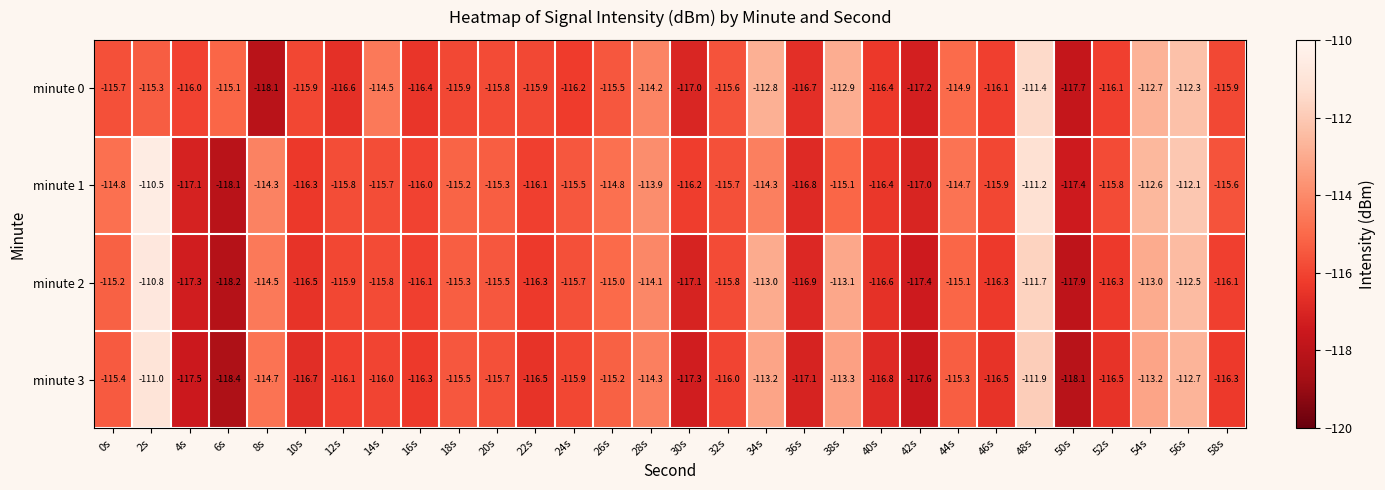

Which series has the largest total across all categories?

minute 1